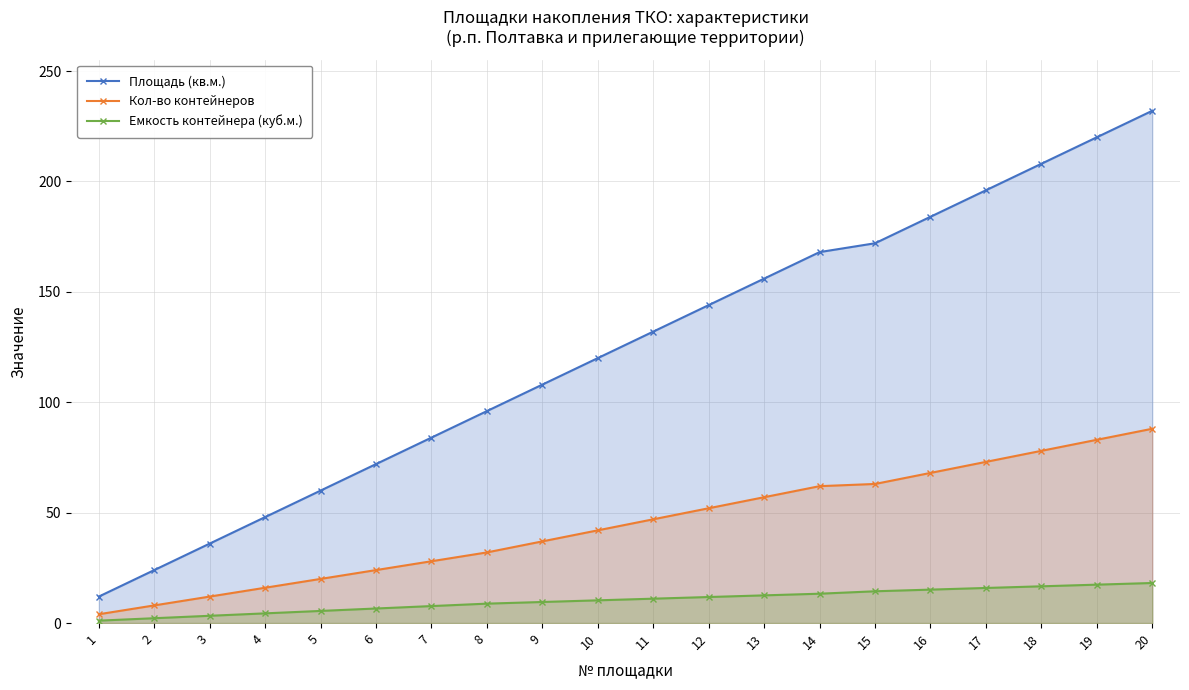

Does the chart have visible grid lines?

Yes